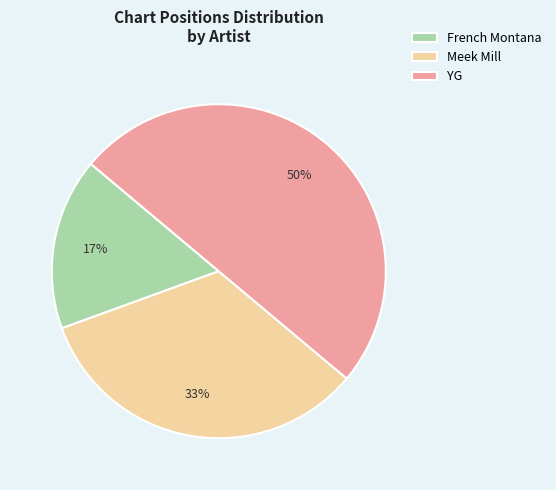

What is the largest slice in the pie chart?

YG